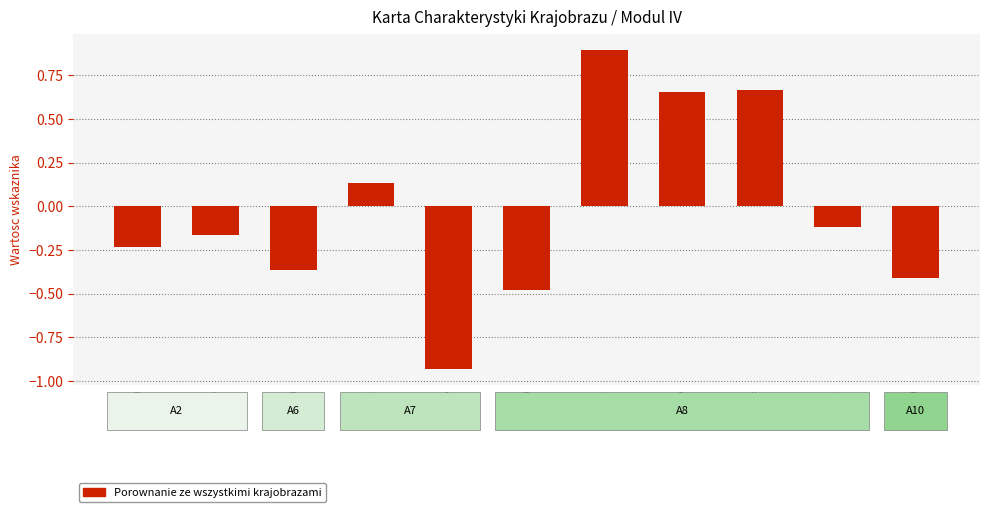

What is the label of the 11th bar from the right?

A2a